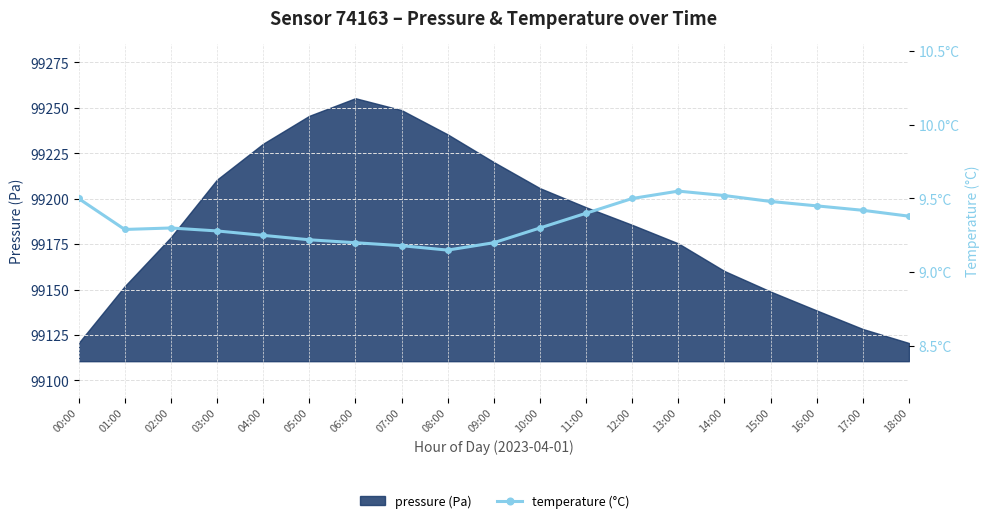

The chart shows a value of 9.2 at 04:00. True or false?

True